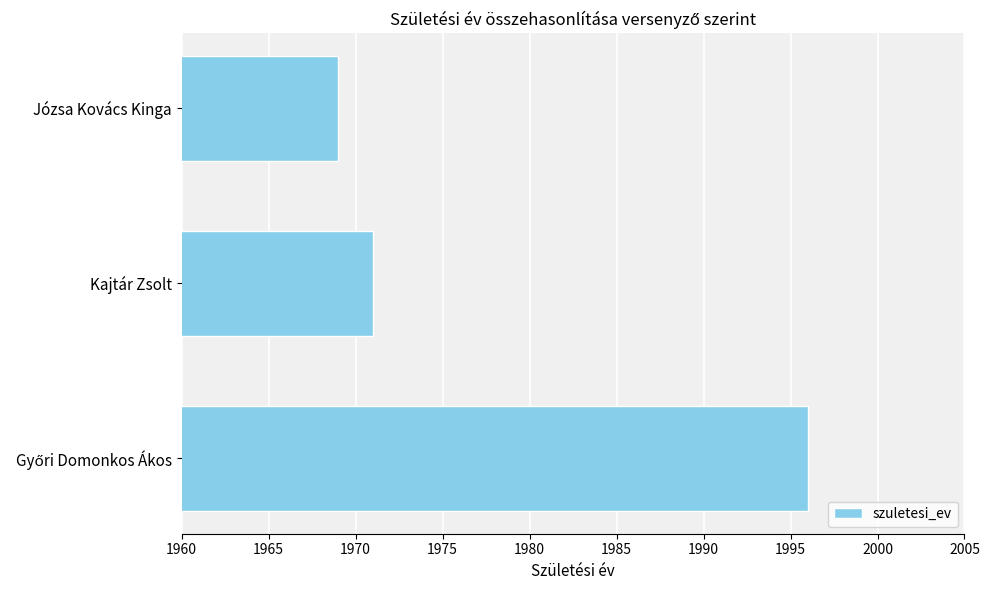

At which label is the value closest to 1982?

Kajtár Zsolt